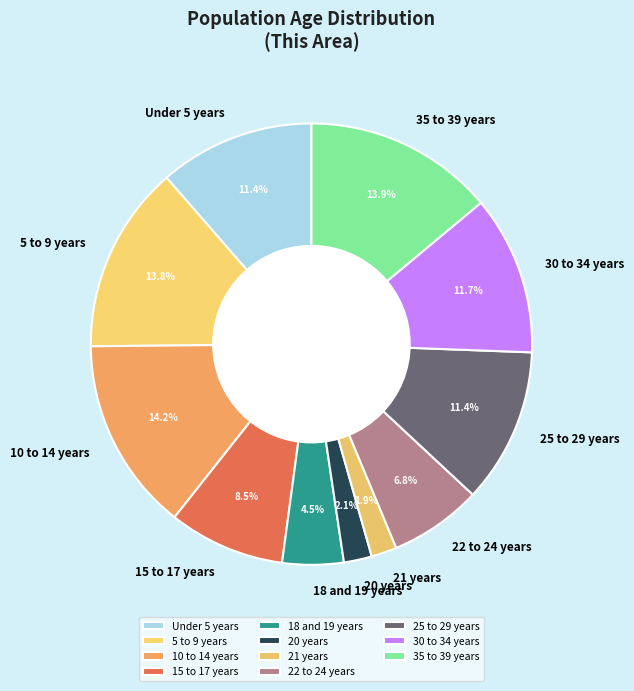

To the nearest percent, what portion does 21 years represent?

2%